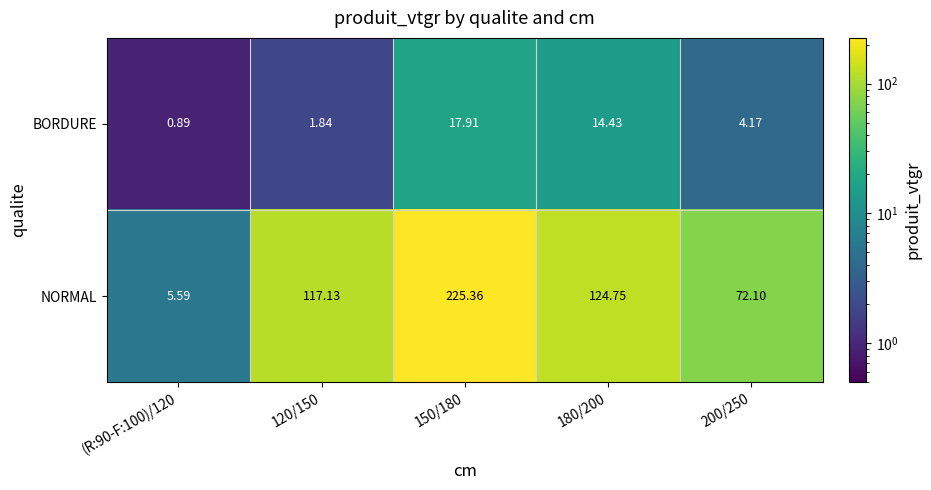

Rank the series at 120/150 from lowest to highest value.

BORDURE, NORMAL